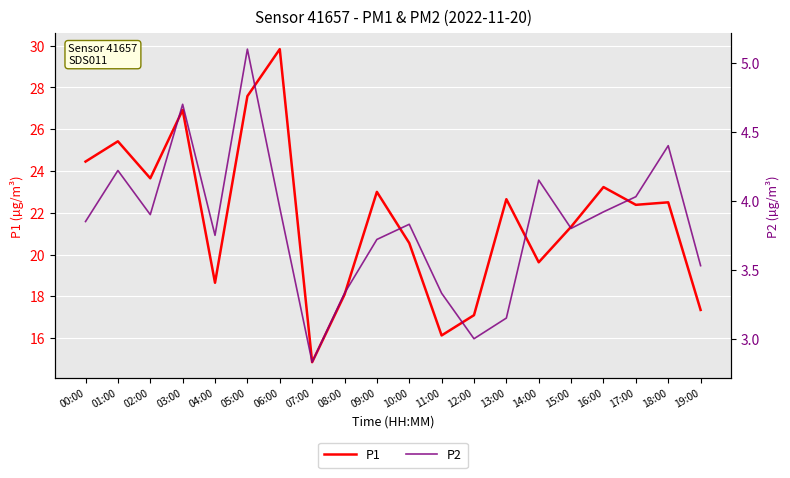

How many lines are shown in the chart?

2